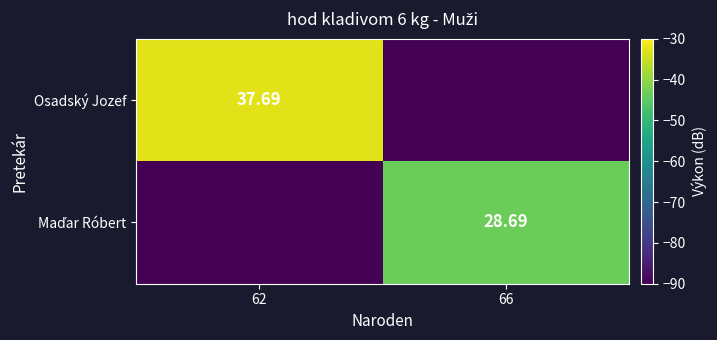

Is the value of Osadský Jozef at 66 greater than the value of Maďar Róbert at 62?

No